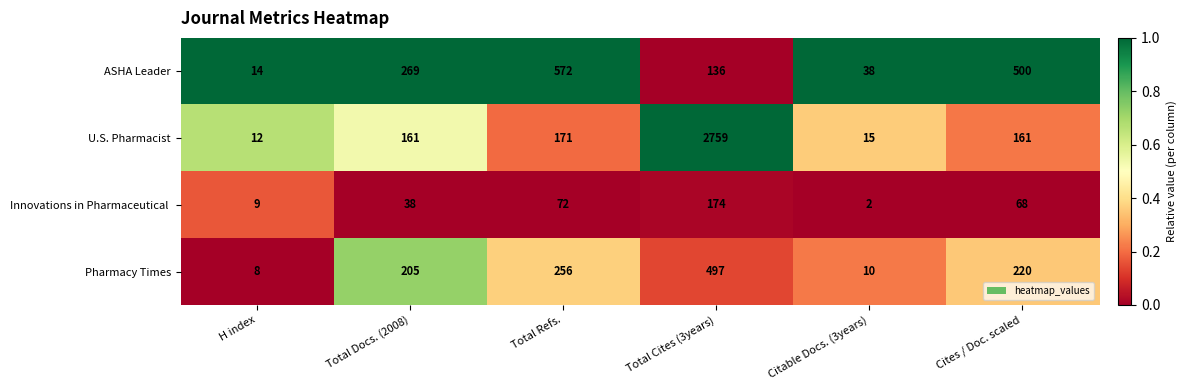

The U.S. Pharmacist series shows 15 at Citable Docs. (3years). True or false?

True